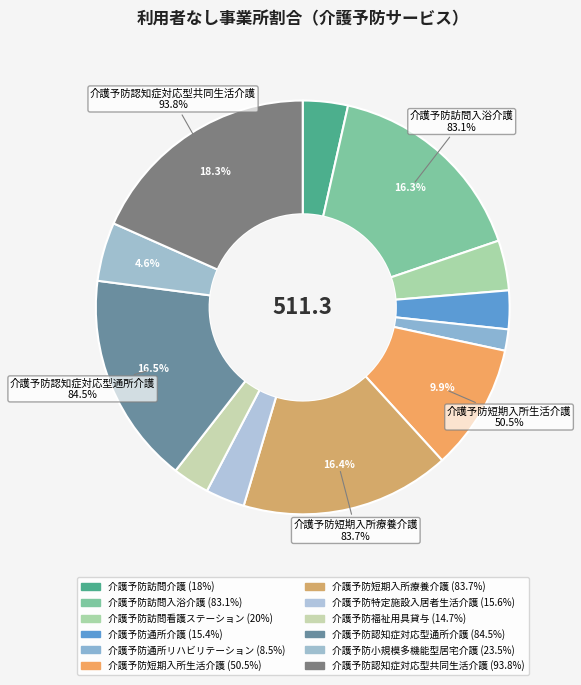

To the nearest percent, what is the combined percentage of 介護予防福祉用具貸与 and 介護予防認知症対応型共同生活介護?

21%